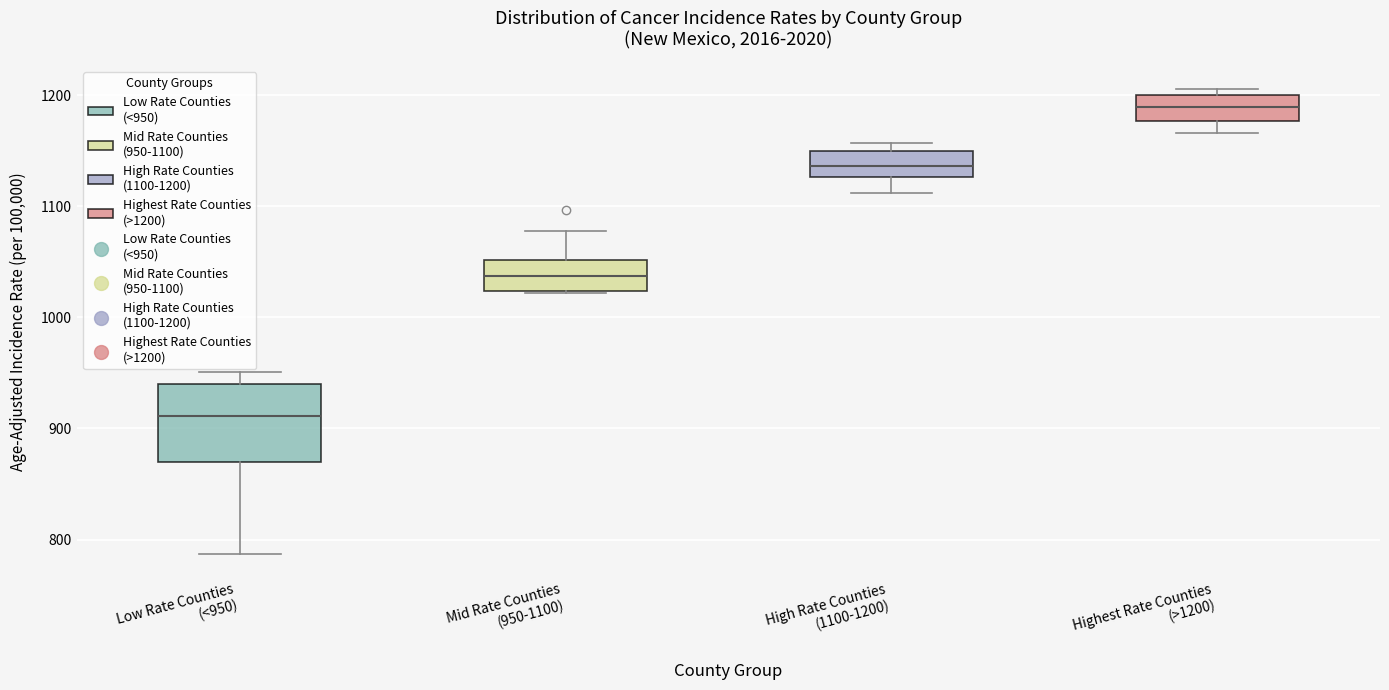

Which box has the highest median line?

Highest Rate Counties (>1200)